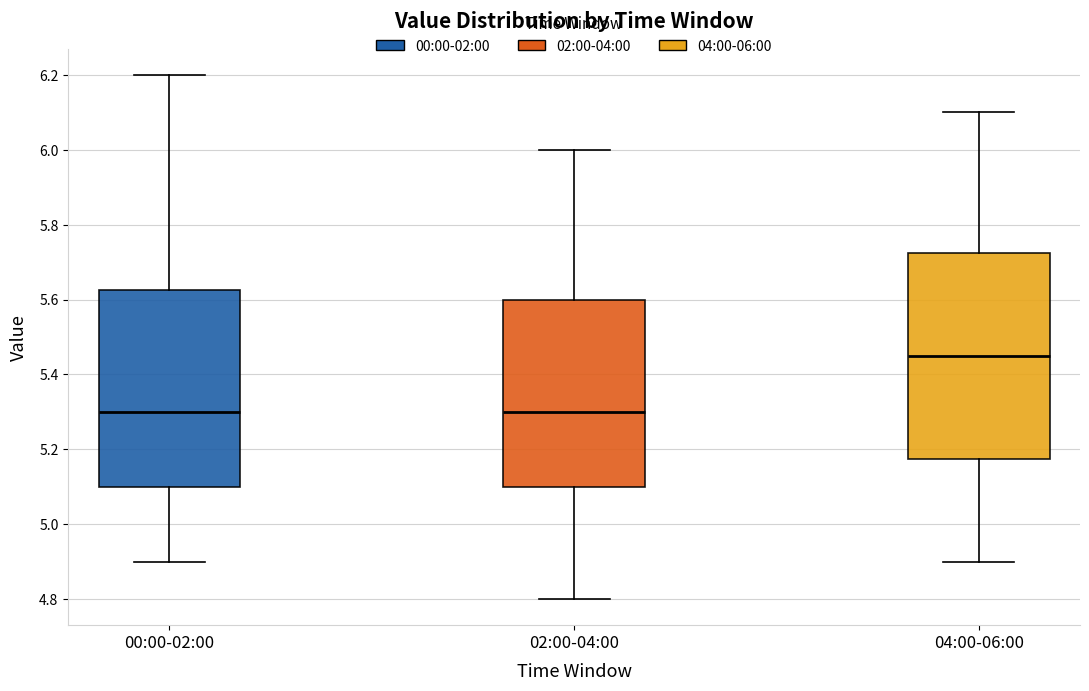

Reading left to right, transcribe this box plot: for each box, give where its median line is, the range the box spans, and where its two whiskers end, as read against the y-axis. The values are not printed on the chart, so give them approximately, as read against the axis.

00:00-02:00: median 5.30, box 5.10 to 5.62, whiskers 4.90 to 6.20
02:00-04:00: median 5.30, box 5.10 to 5.60, whiskers 4.80 to 6.00
04:00-06:00: median 5.46, box 5.18 to 5.72, whiskers 4.90 to 6.10